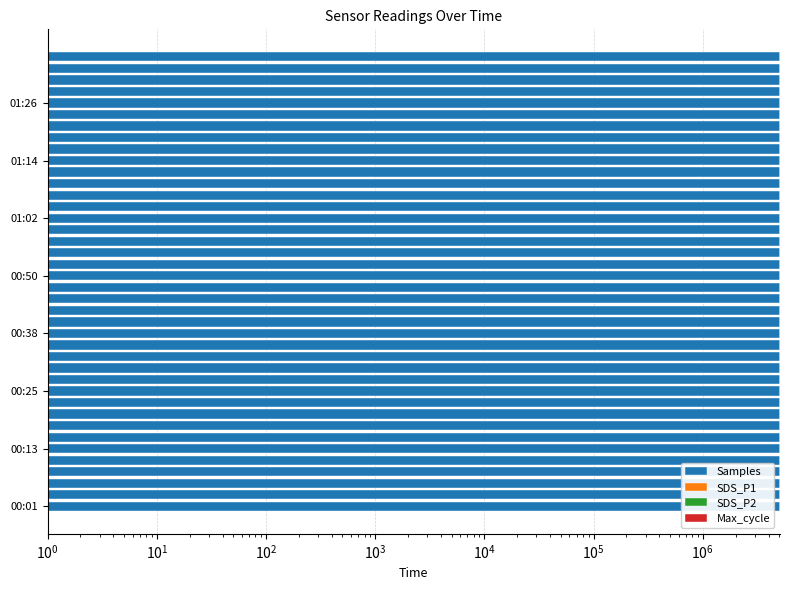

How many data points in Samples are less than 5073835?

20